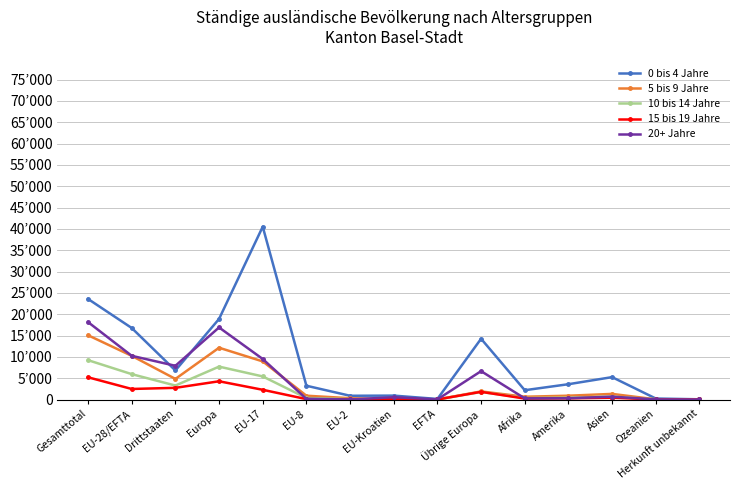

The value of 0 bis 4 Jahre at EU-17 is 65854. True or false?

False